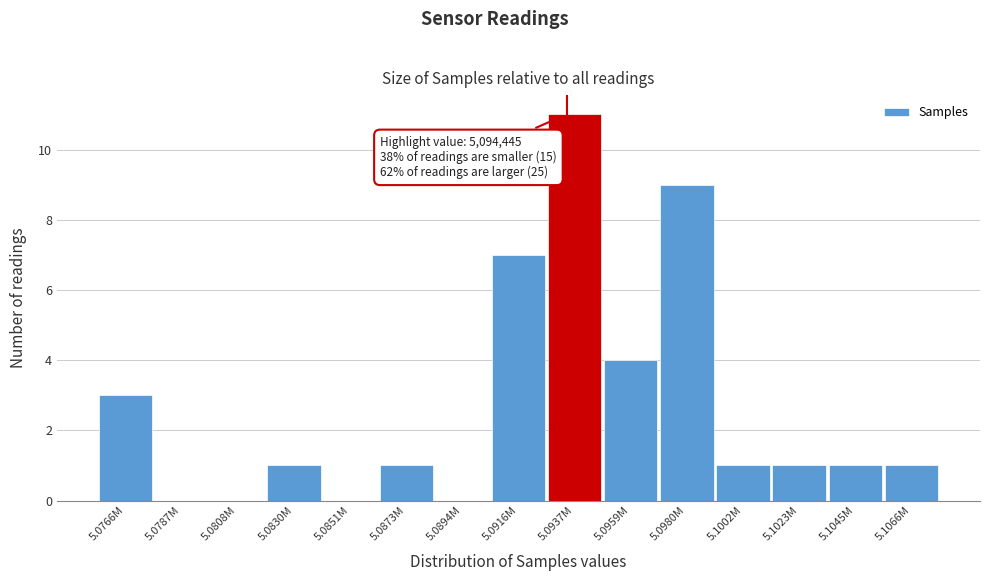

Reading left to right, what are all the values shown in this chart?

5.0766M=3	5.0787M=0	5.0808M=0	5.0830M=1	5.0851M=0	5.0873M=1	5.0894M=0	5.0916M=7	5.0937M=11	5.0959M=4	5.0980M=9	5.1002M=1	5.1023M=1	5.1045M=1	5.1066M=1